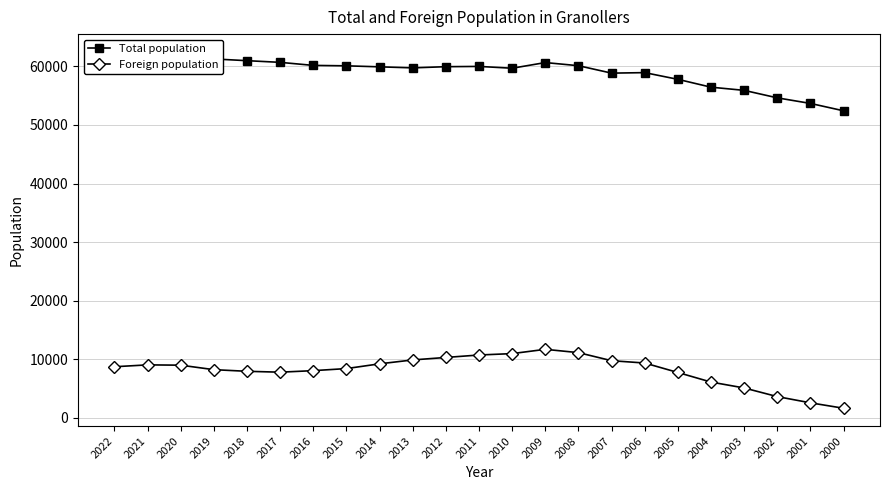

At which label does Total population reach its peak?

2021